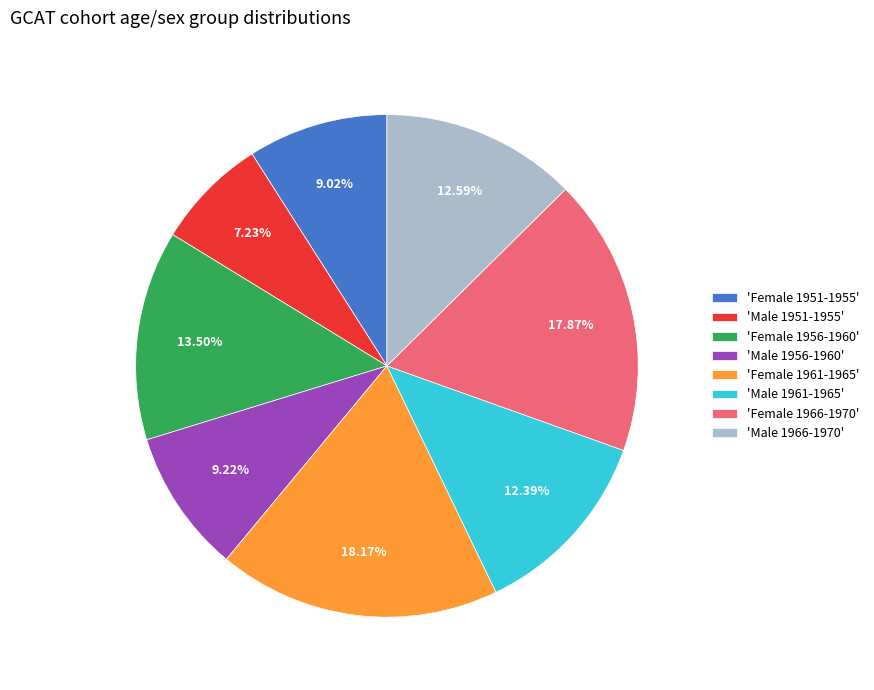

What is the ratio of the value at 'Female 1951-1955' to the value at 'Female 1966-1970'?

0.5